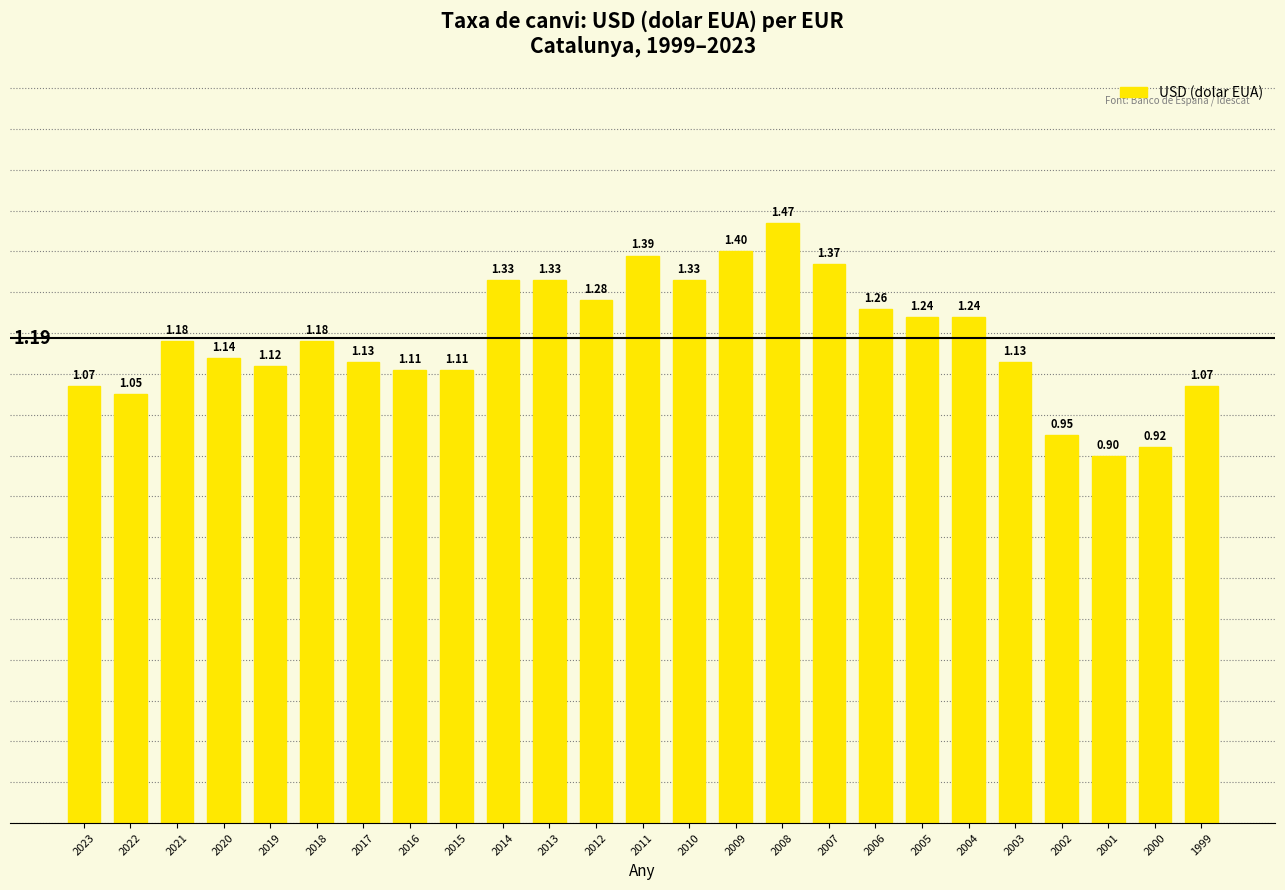

Approximately how many times larger is the value at 2002 compared to 2020?

0.8